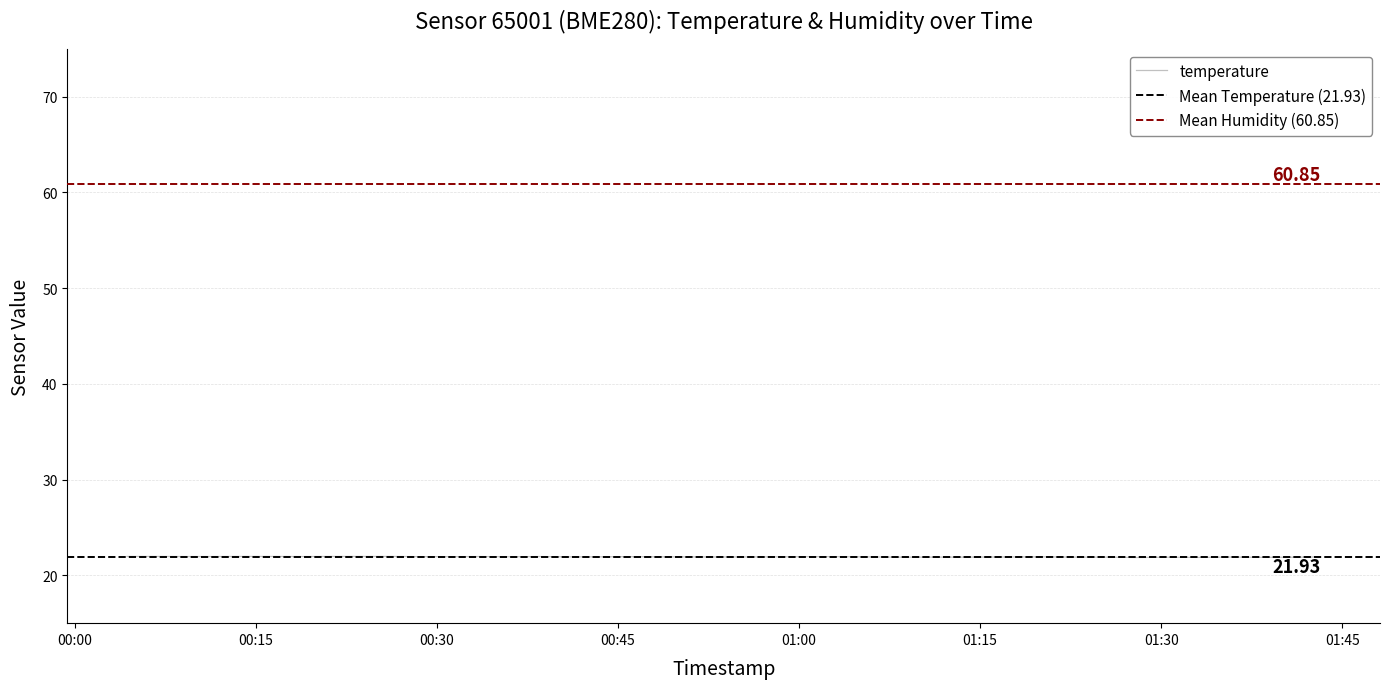

Is it true that the value at 2023-08-12T00:40:54 is 4.7?

False